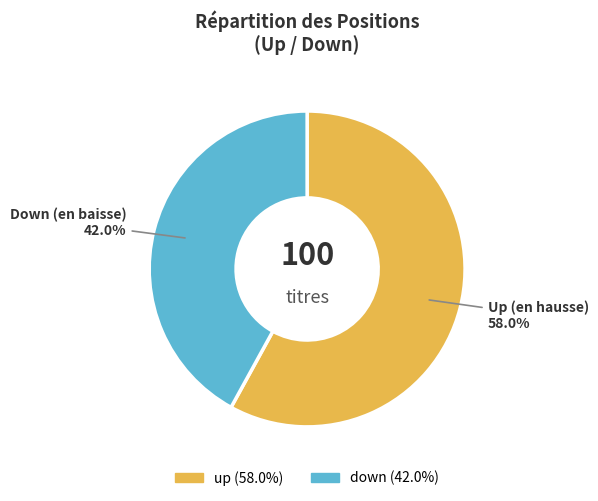

To the nearest percent, what percentage of the pie is down?

42%